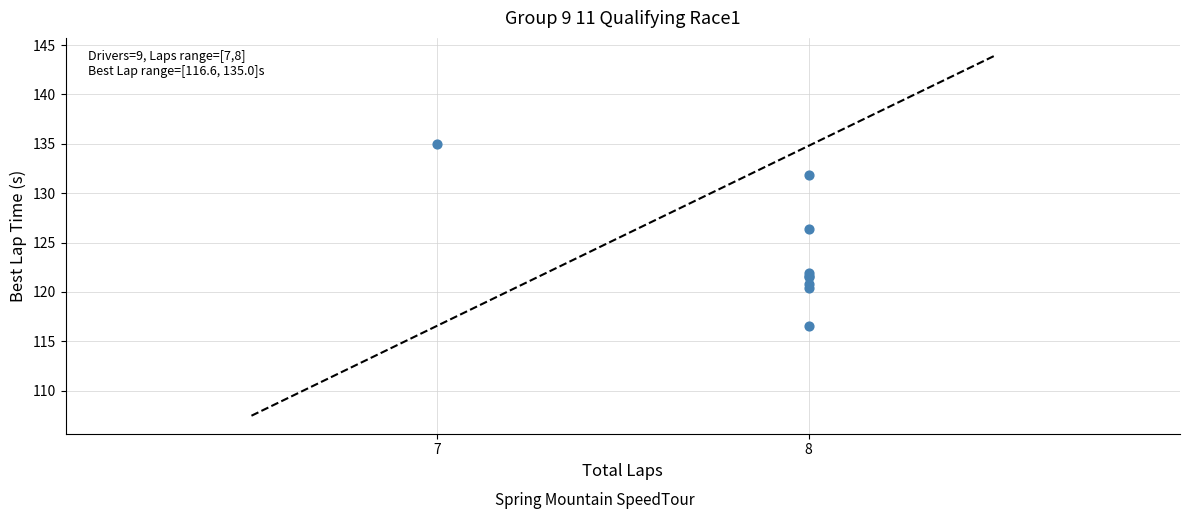

What Y value in the scatter plot is closest to 125?

126.4